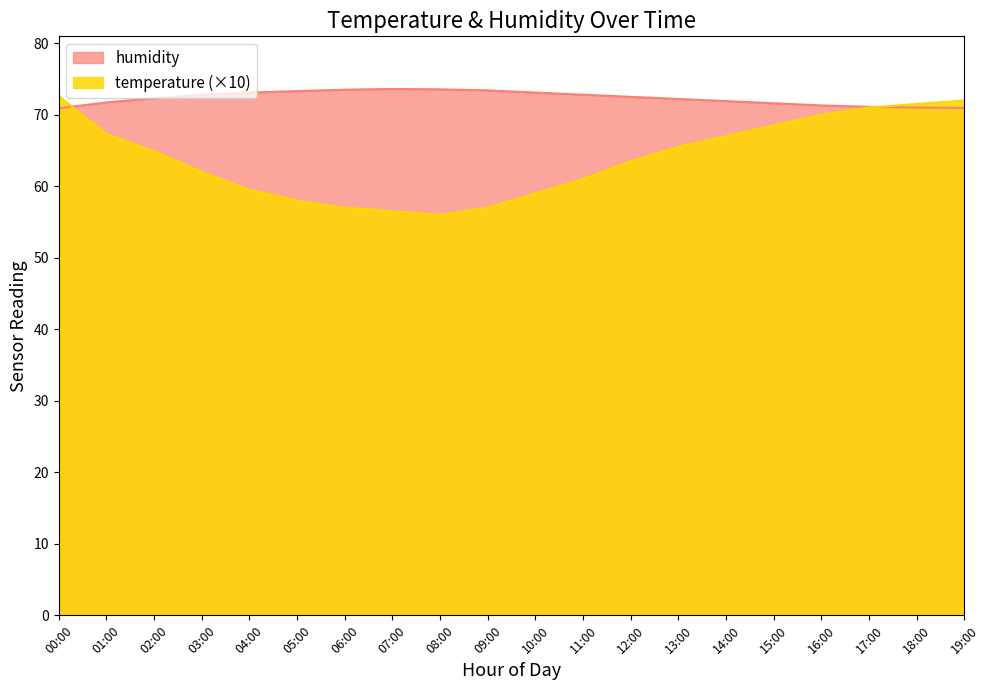

What is the total value across all series at 08:00?

129.6